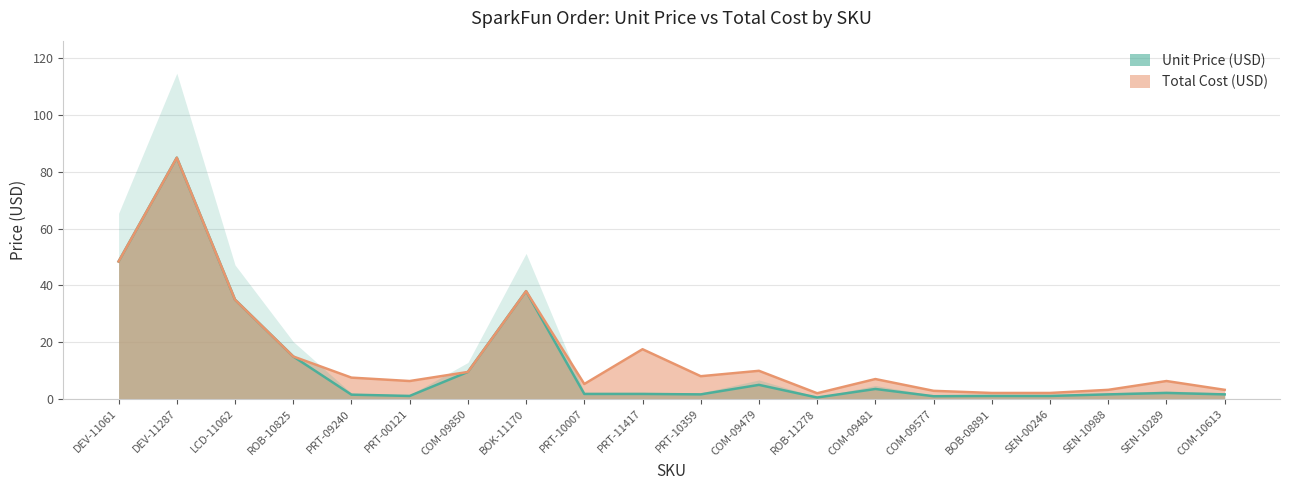

True or false: Total Cost (USD) and Unit Price (USD) cross at least once.

False